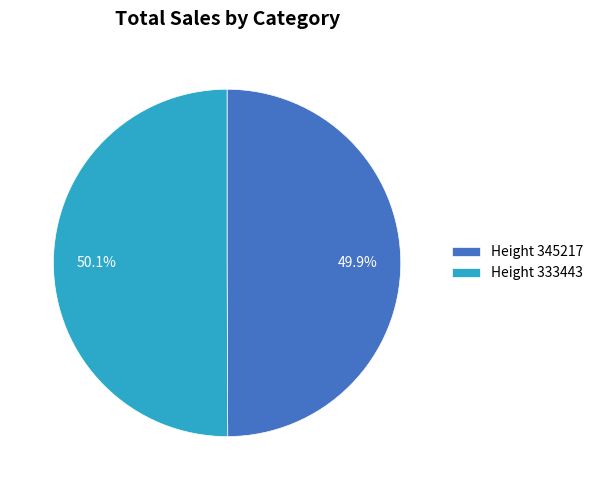

What is the ratio of the value at Height 333443 to the value at Height 345217?

1.0